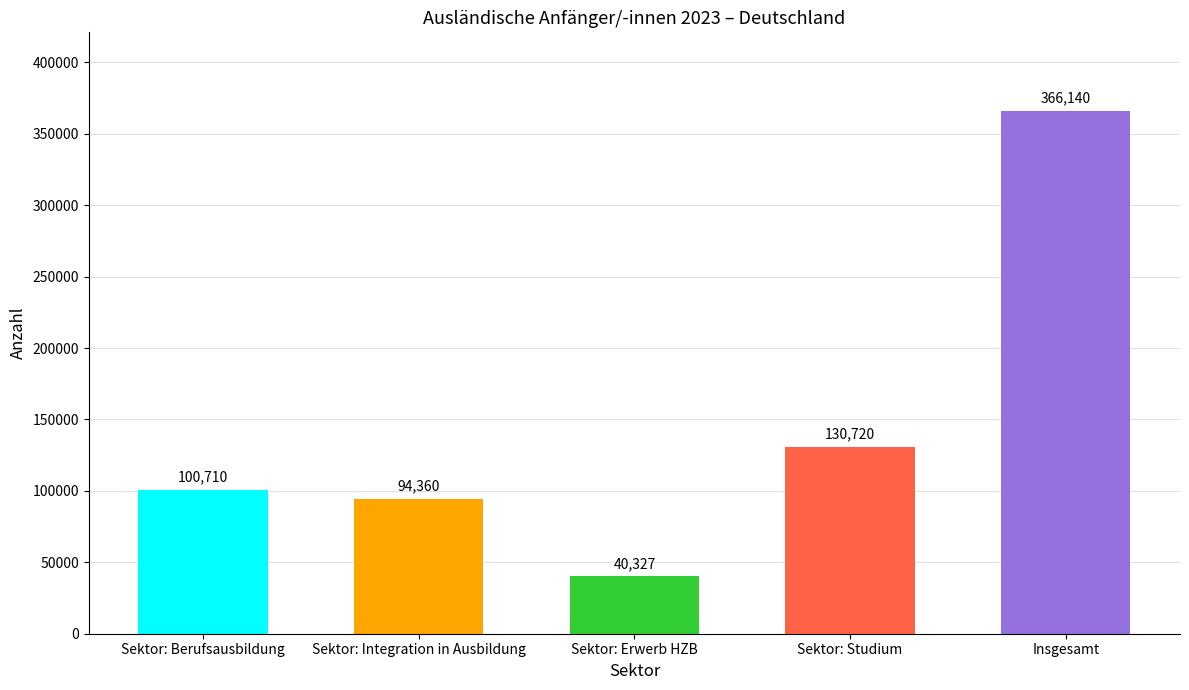

What is the sum of all values?

732257